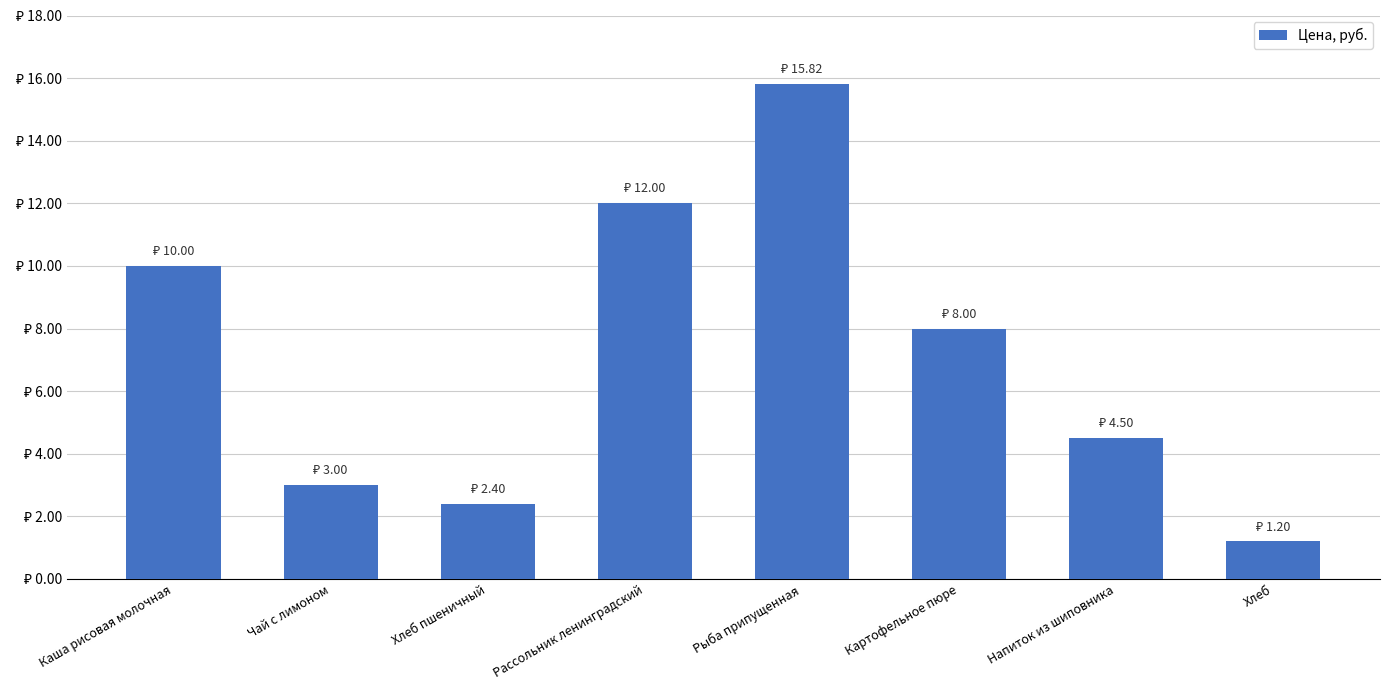

What is the greatest value displayed?

15.8